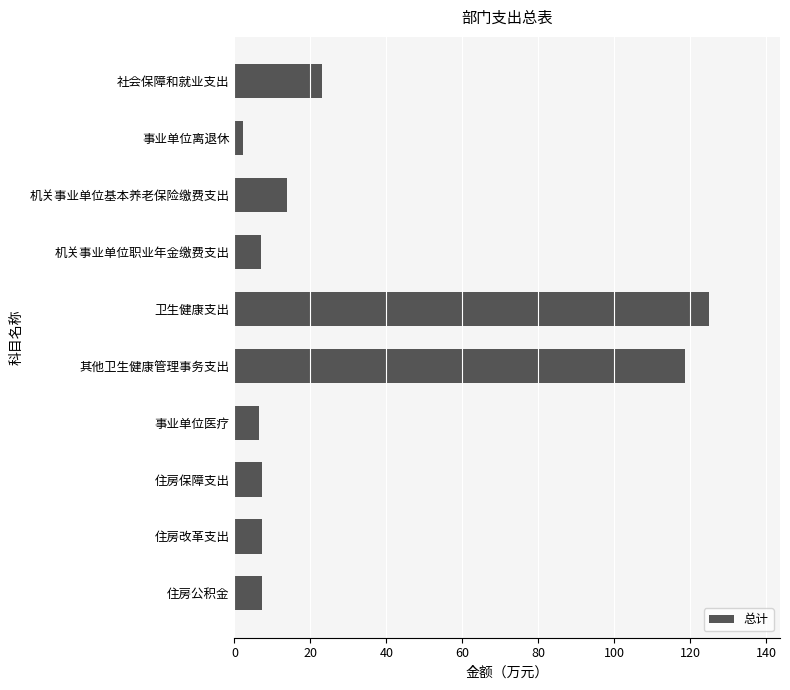

At which category does the chart reach its minimum across all series?

事业单位离退休